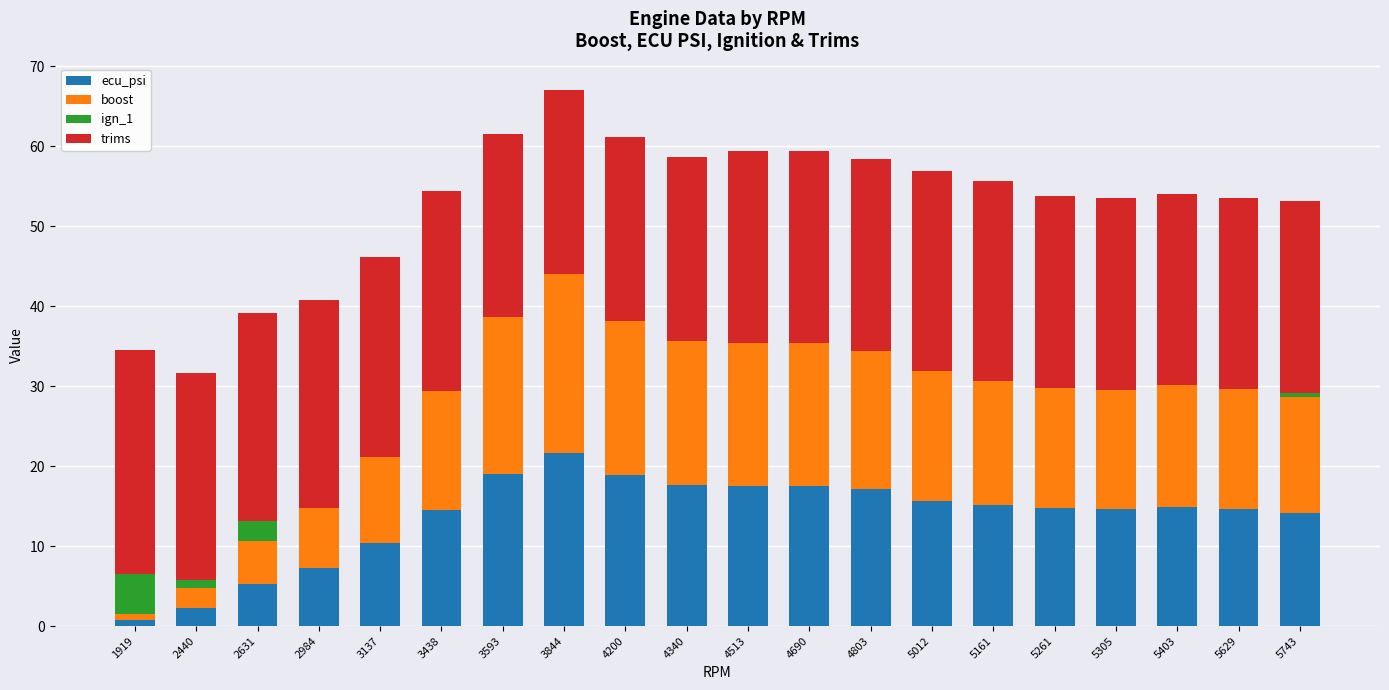

What is the sum of all ecu_psi values?

273.9